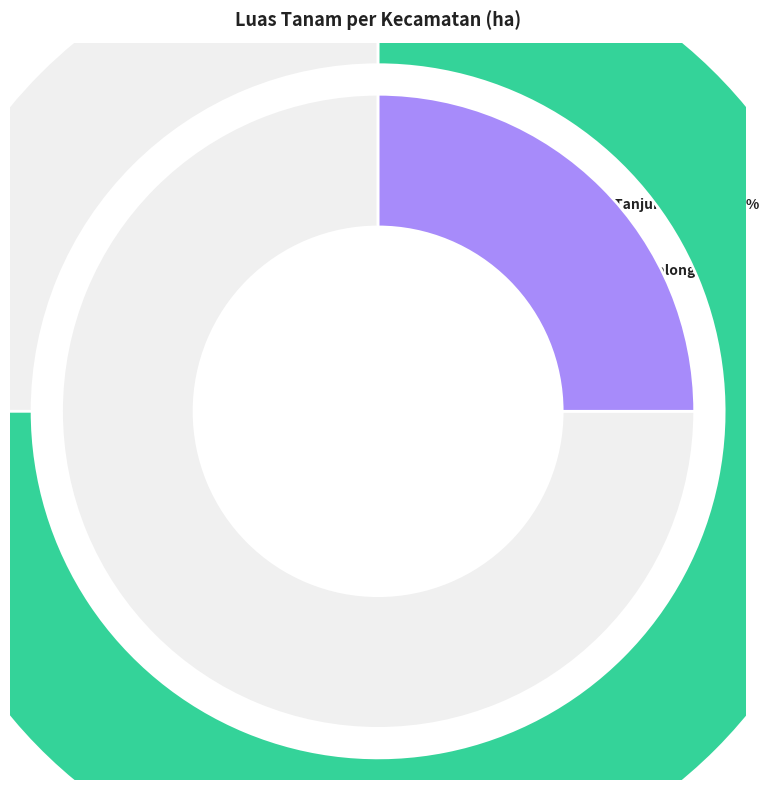

To the nearest percent, what portion does Membalong represent?

75%